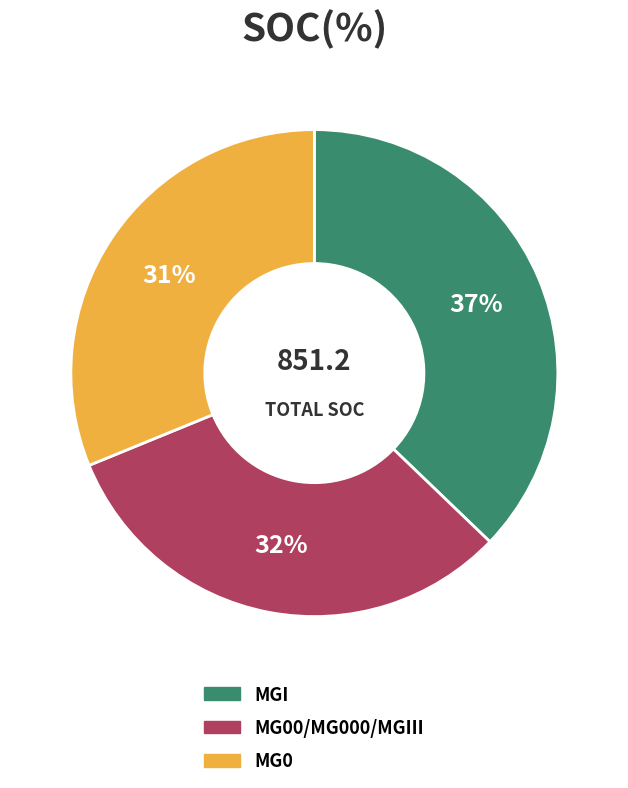

What is the largest slice in the pie chart?

MGI